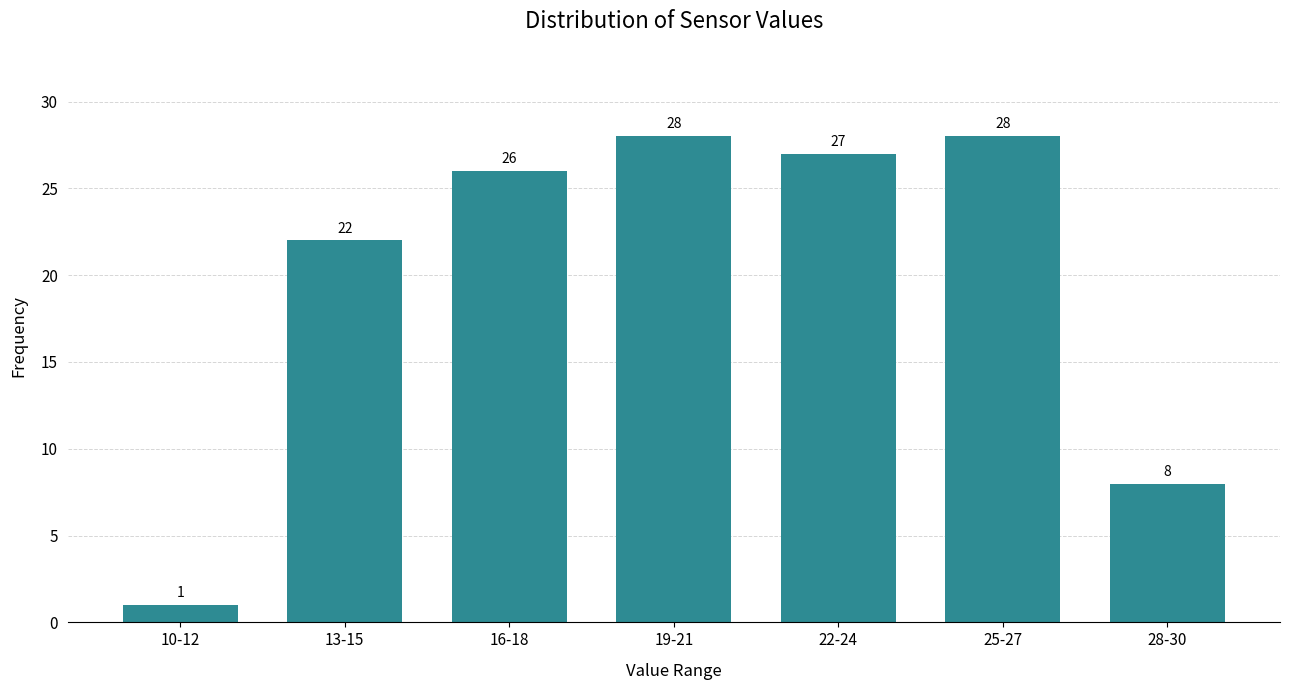

Reading right to left, extract all data points from this chart.

8	28	27	28	26	22	1